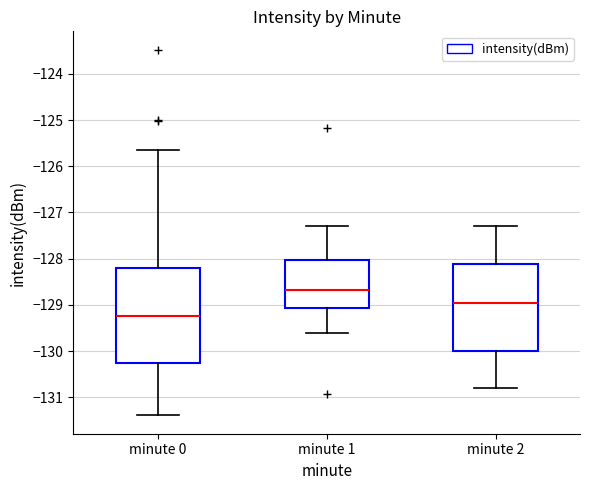

Which box has the lowest median line?

minute 0